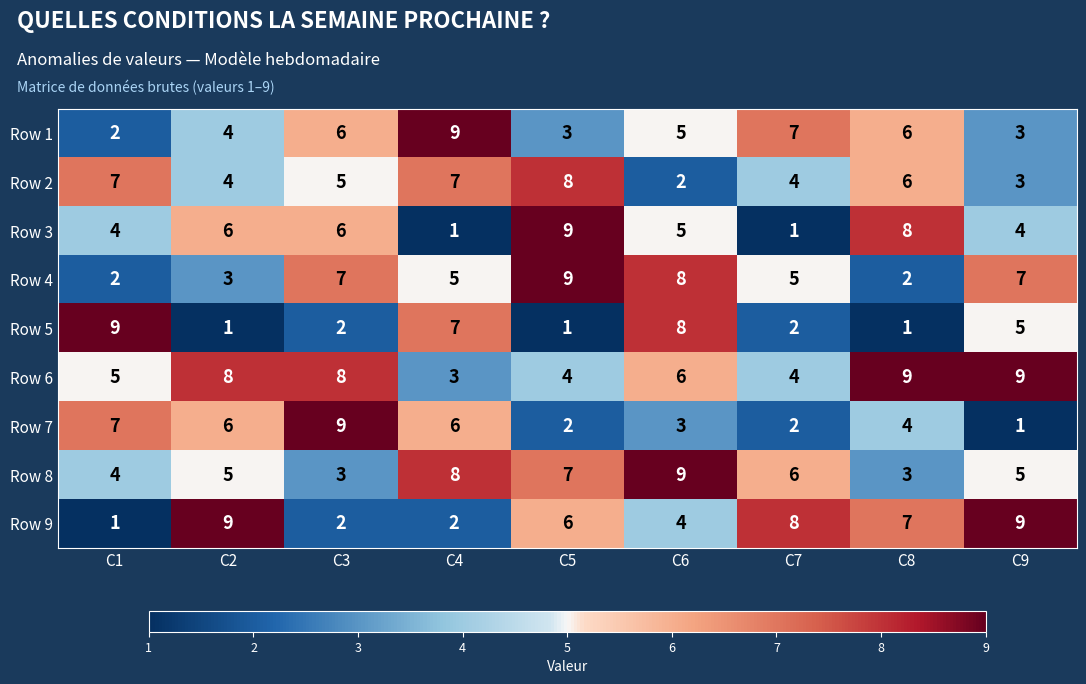

True or false: Row 8 has a value of 13 at C6.

False